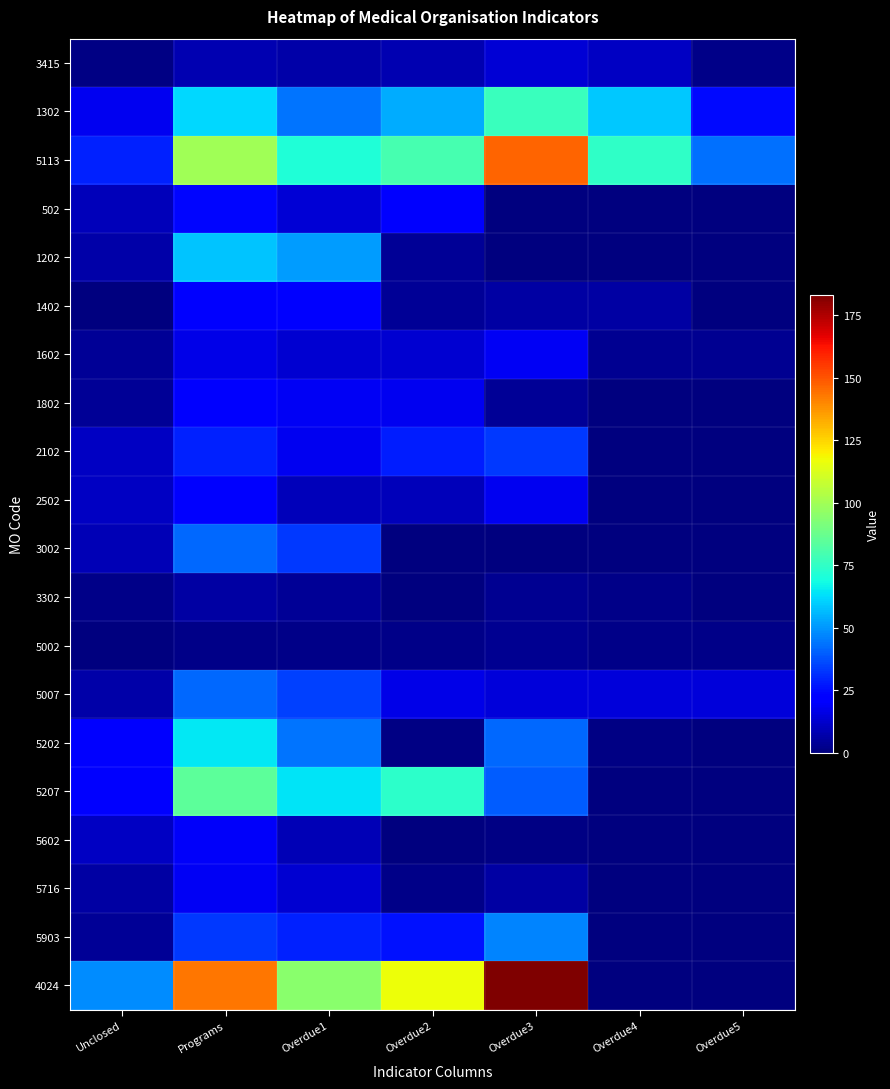

Which has a higher value, Overdue4 or Unclosed?

Overdue4